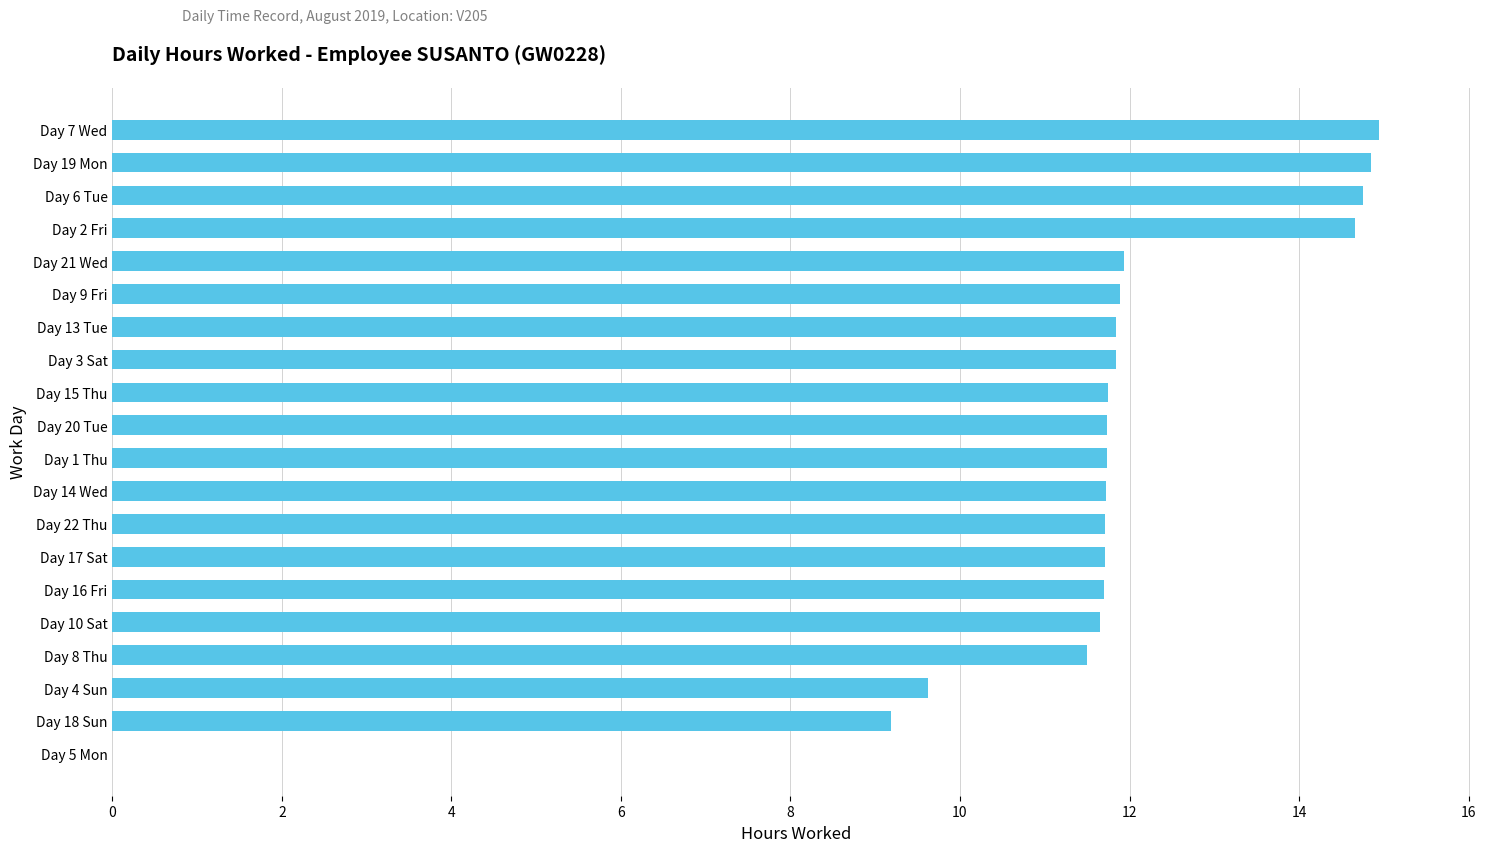

Count the number of values greater than 11.

17